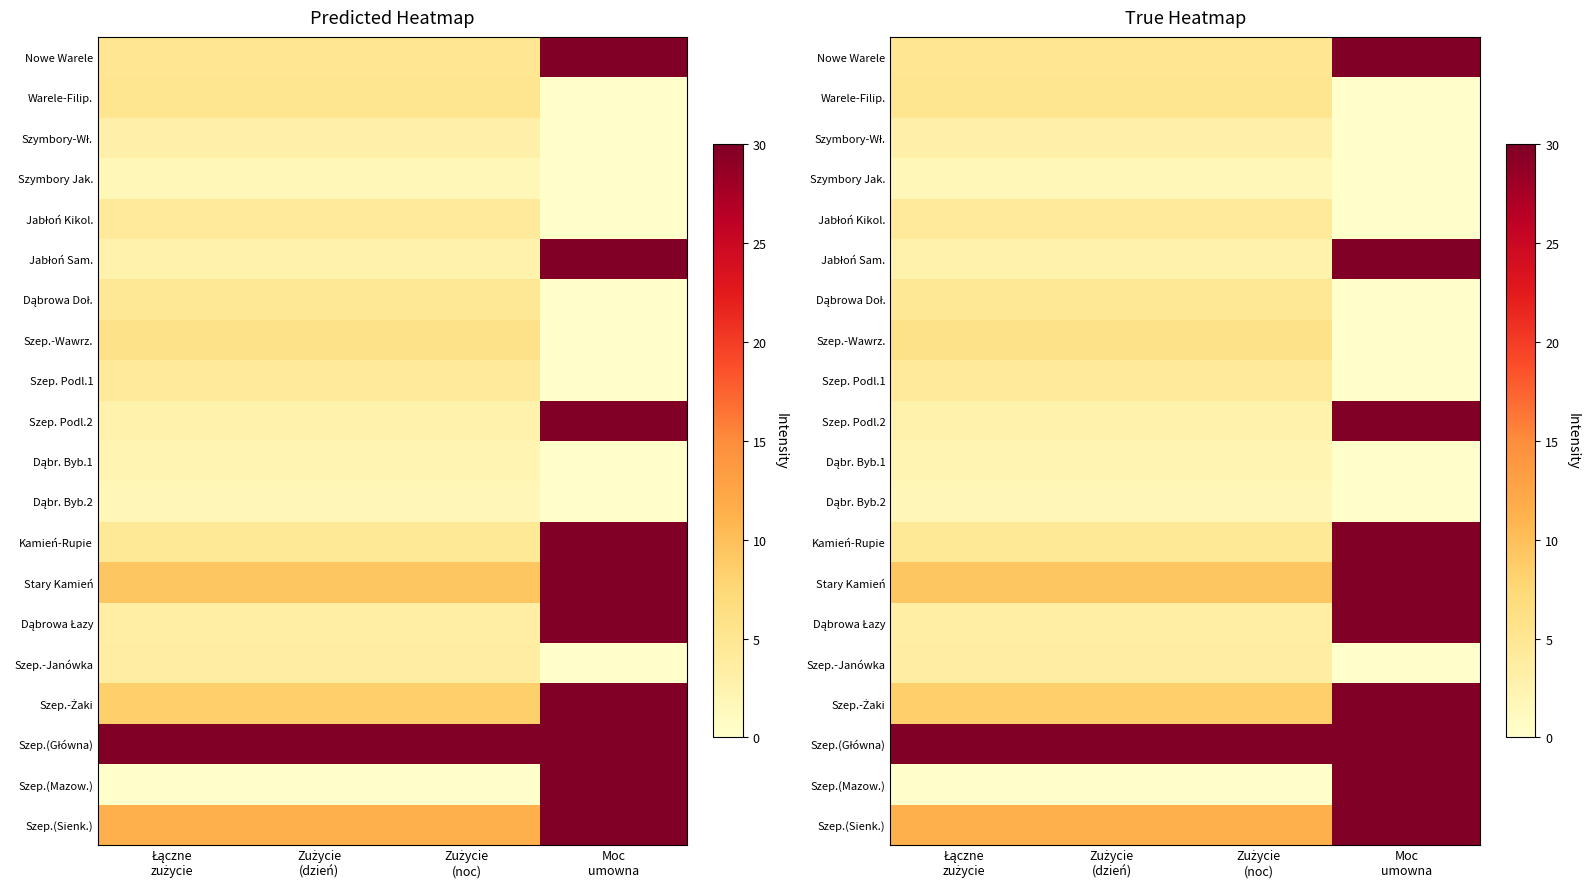

Rank the series by their maximum value, from lowest to highest.

Szymbory Jak., Dąbr. Byb.2, Dąbr. Byb.1, Szymbory-Wł., Szep.-Janówka, Szep. Podl.1, Jabłoń Kikol., Dąbrowa Doł., Warele-Filip., Szep.-Wawrz., Nowe Warele, Jabłoń Sam., Szep. Podl.2, Kamień-Rupie, Stary Kamień, Dąbrowa Łazy, Szep.-Żaki, Szep.(Główna), Szep.(Mazow.), Szep.(Sienk.)